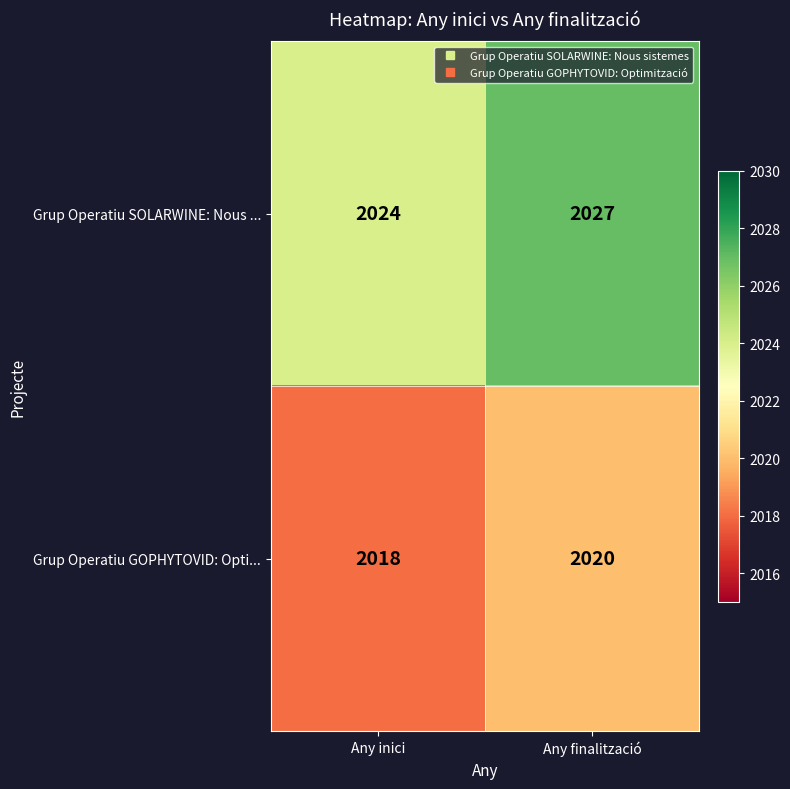

Count the number of data series in this chart.

2